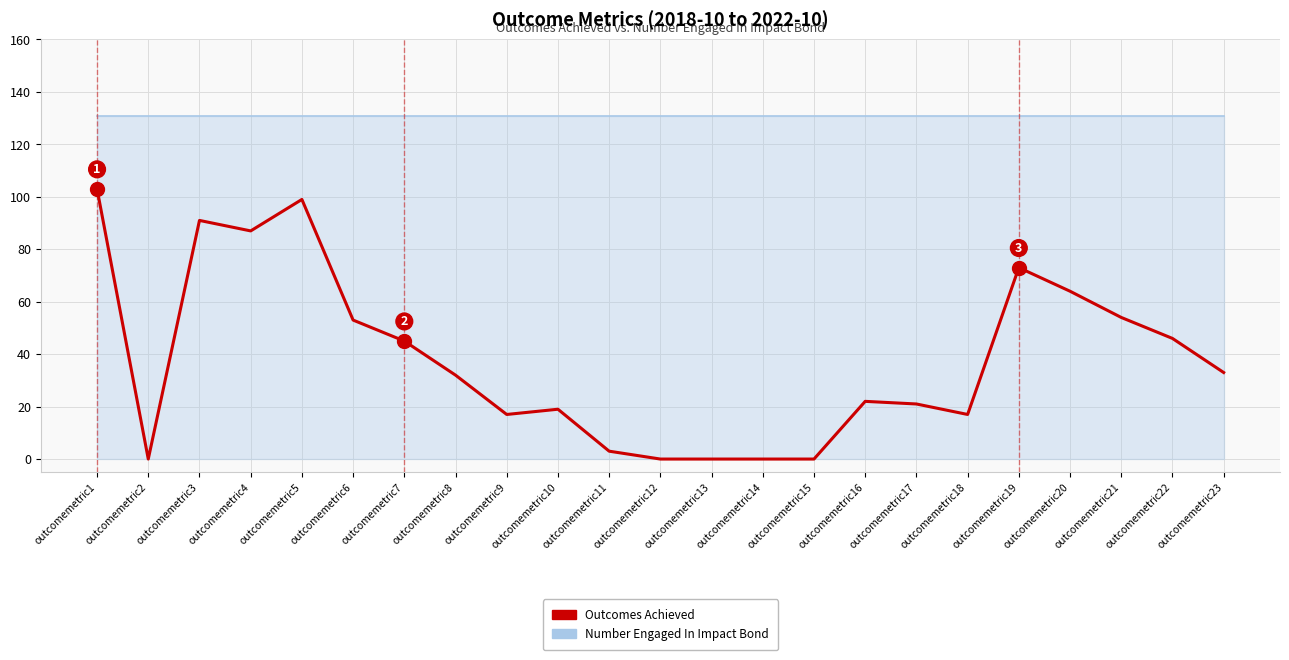

Reading left to right, transcribe all the data shown in this chart.

outcomemetric1=103	outcomemetric2=0	outcomemetric3=91	outcomemetric4=87	outcomemetric5=99	outcomemetric6=53	outcomemetric7=45	outcomemetric8=32	outcomemetric9=17	outcomemetric10=19	outcomemetric11=3	outcomemetric12=0	outcomemetric13=0	outcomemetric14=0	outcomemetric15=0	outcomemetric16=22	outcomemetric17=21	outcomemetric18=17	outcomemetric19=73	outcomemetric20=64	outcomemetric21=54	outcomemetric22=46	outcomemetric23=33